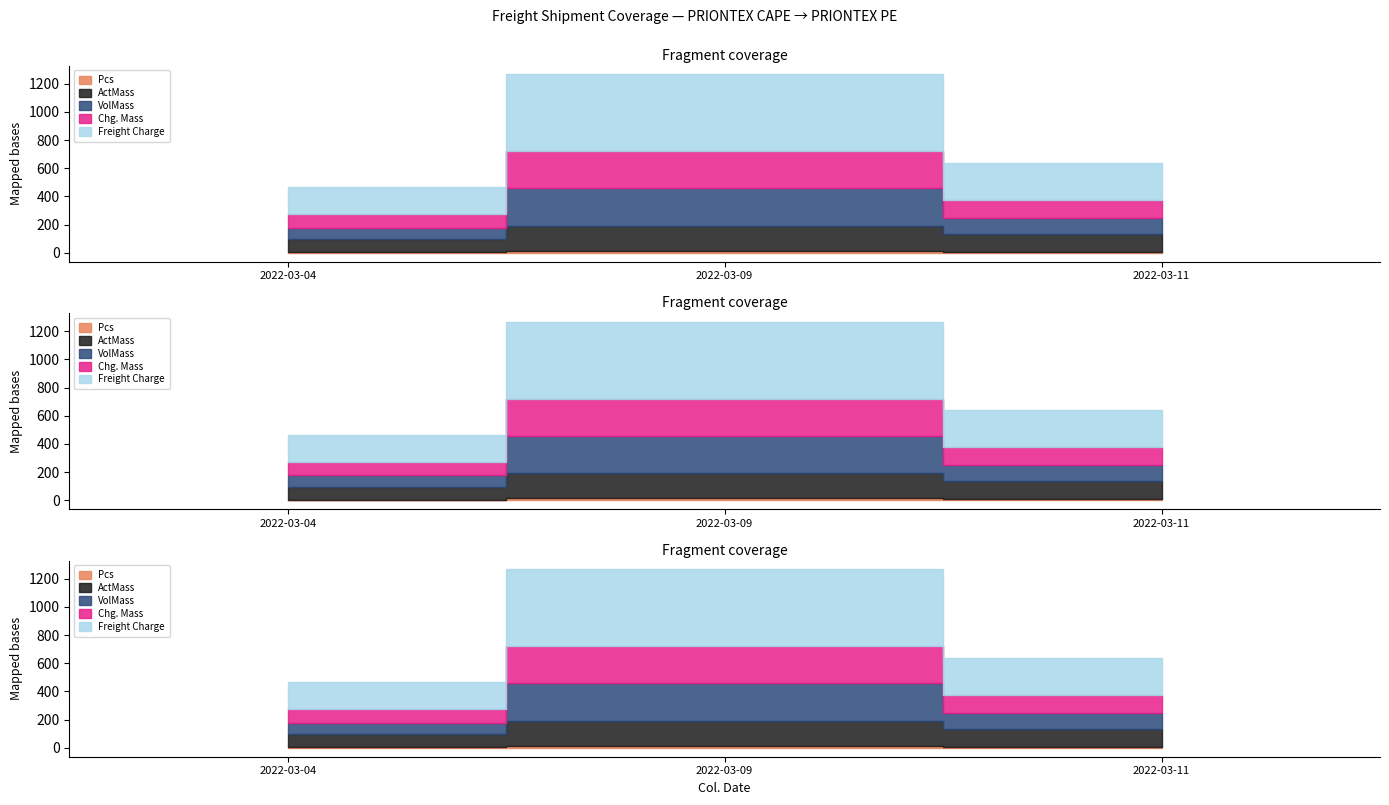

What is the lowest value of the Pcs series?

4.0